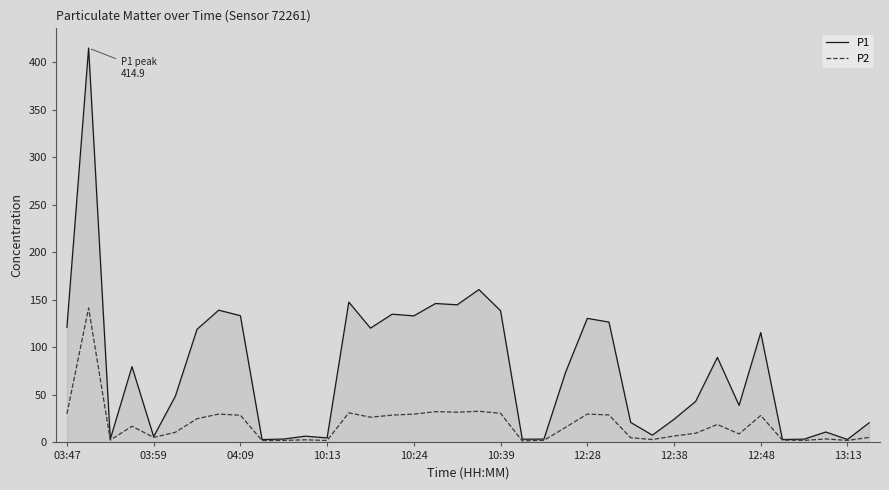

Which series has the largest total across all categories?

P1